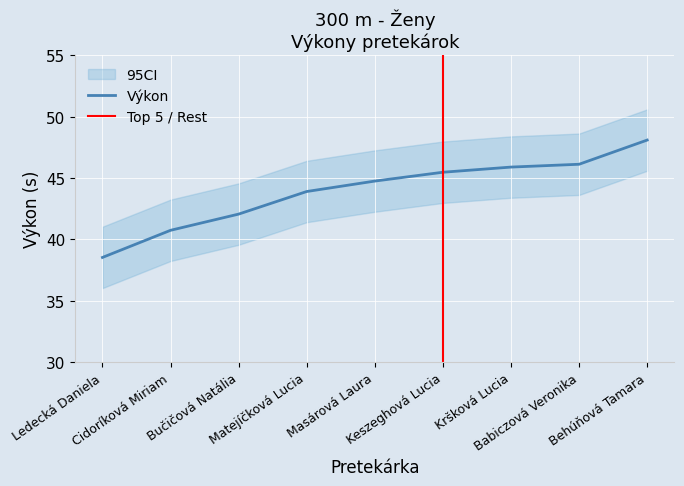

At how many categories does at least one series exceed 45?

4